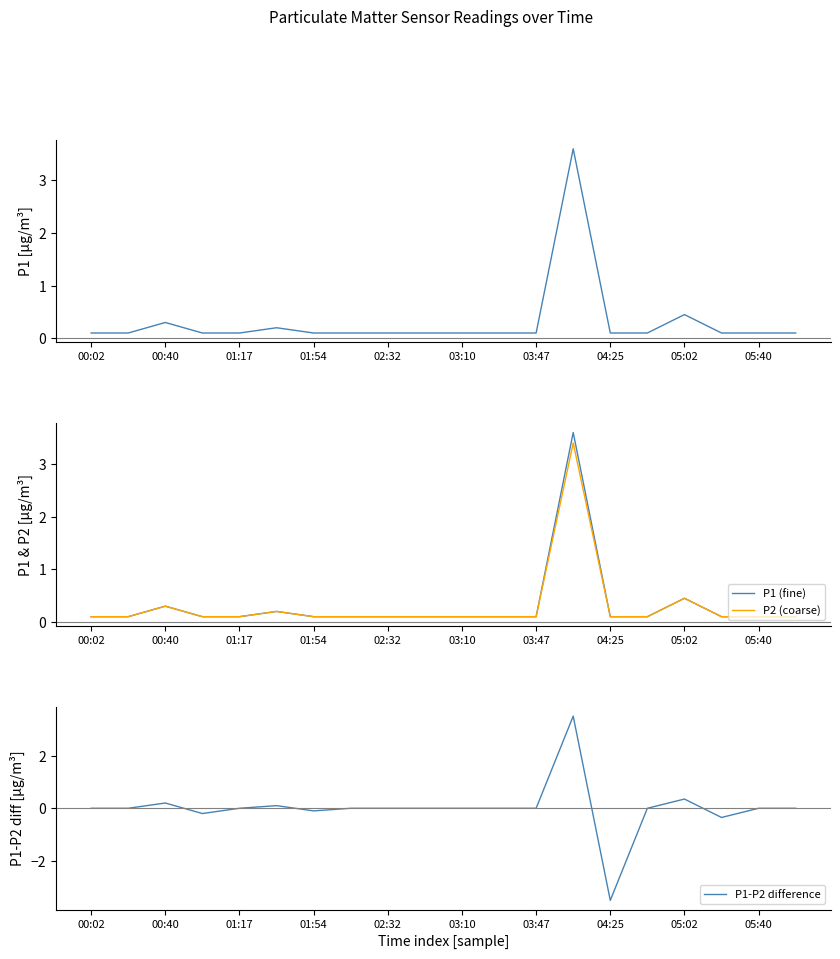

True or false: P1 and P1 (fine) intersect in this chart.

False